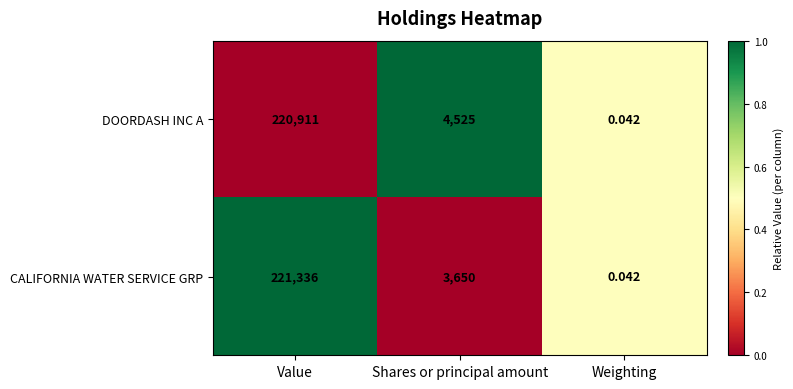

At which category is the sum across all series the highest?

Value